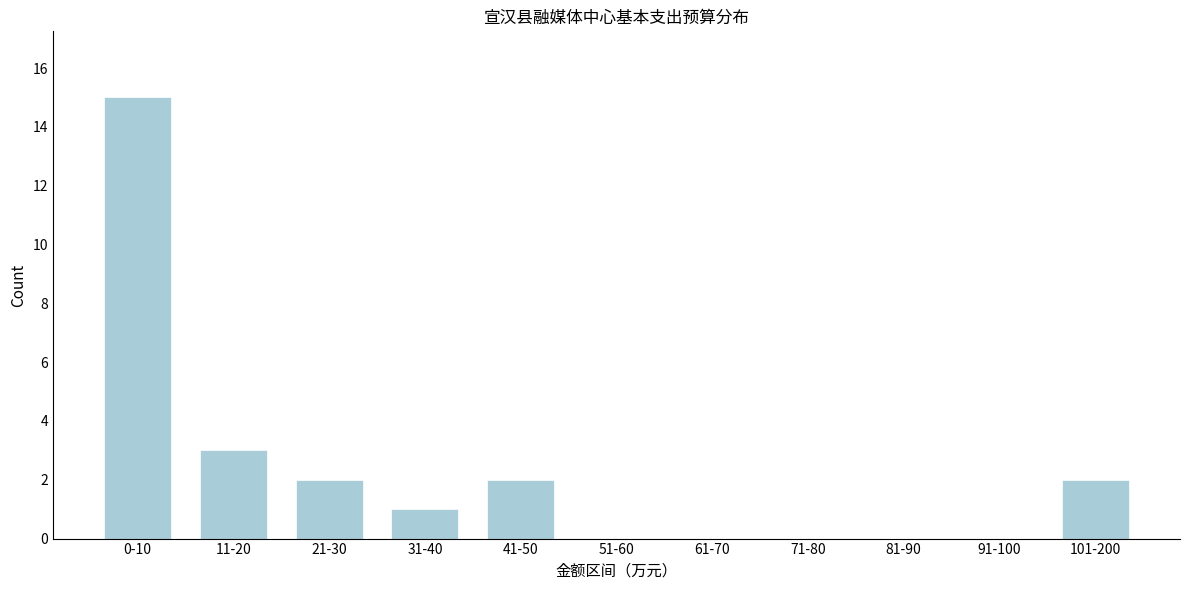

Reading right to left, what are all the values shown in this chart?

101-200=2	91-100=0	81-90=0	71-80=0	61-70=0	51-60=0	41-50=2	31-40=1	21-30=2	11-20=3	0-10=15